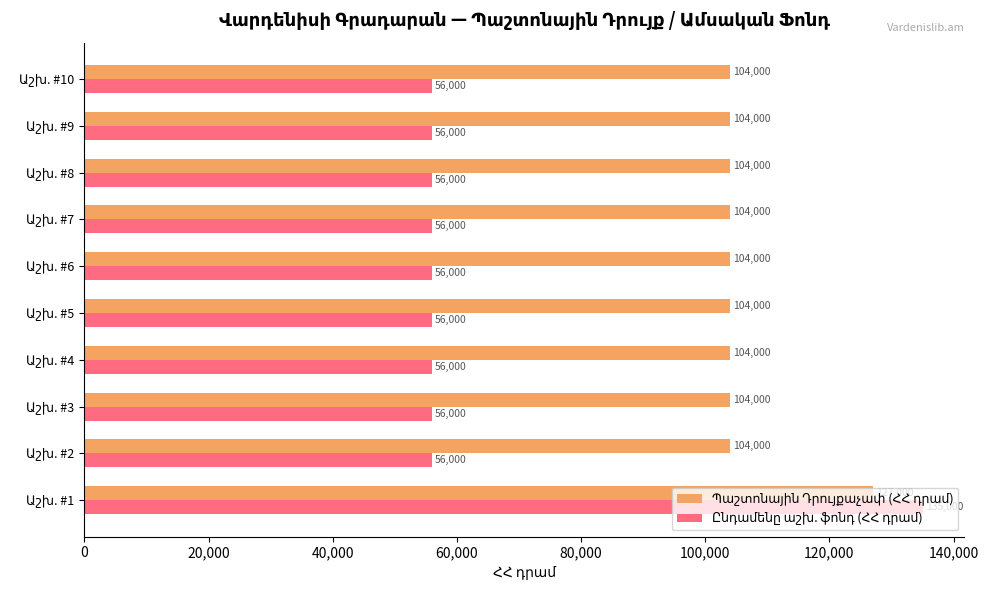

Reading left to right, extract all data points from this chart.

Պաշտոնային Դրույքաչափ (ՀՀ դրամ): 127000	104000	104000	104000	104000	104000	104000	104000	104000	104000
Ընդամենը աշխ. ֆոնդ (ՀՀ դրամ): 135000	56000	56000	56000	56000	56000	56000	56000	56000	56000